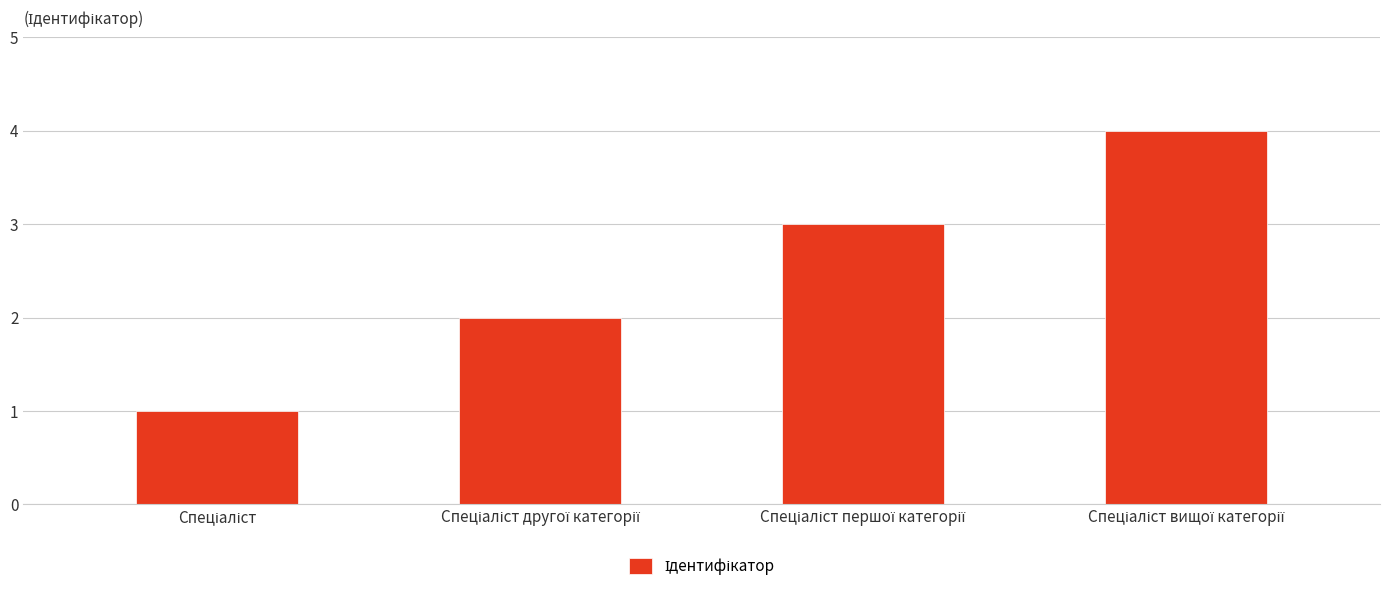

What is the greatest value displayed?

4